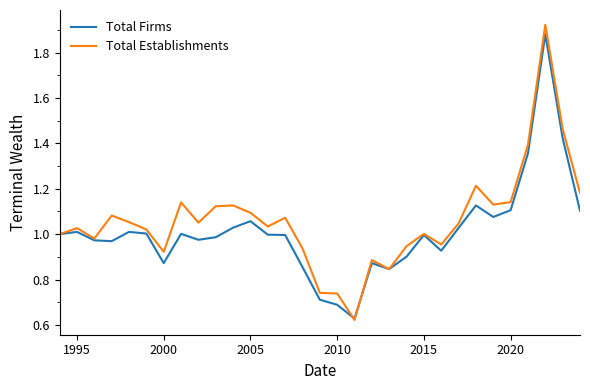

Which series has the largest range (max minus min)?

Total Establishments